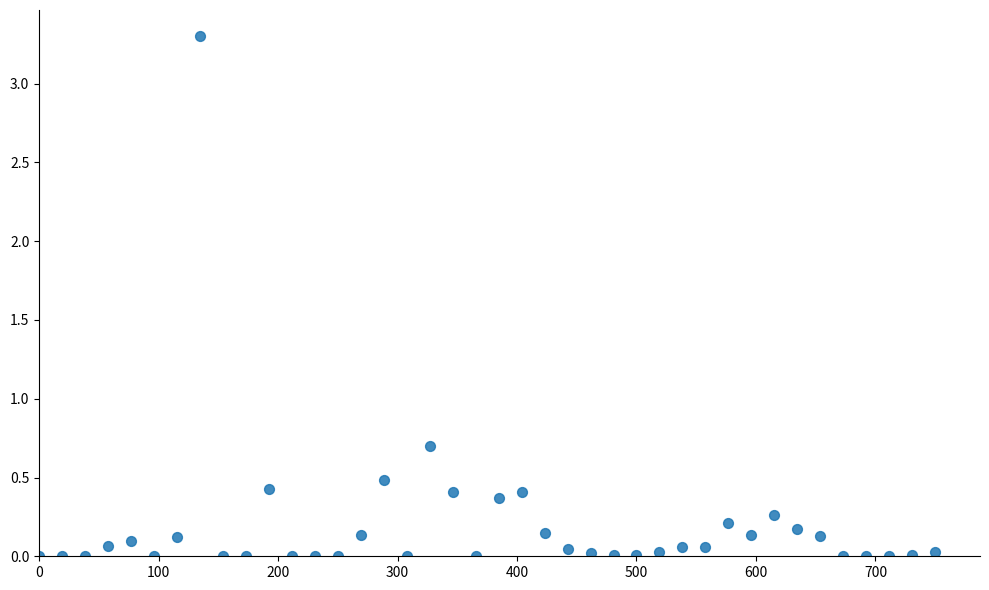

What is the range of Y values (max minus min)?

3.3